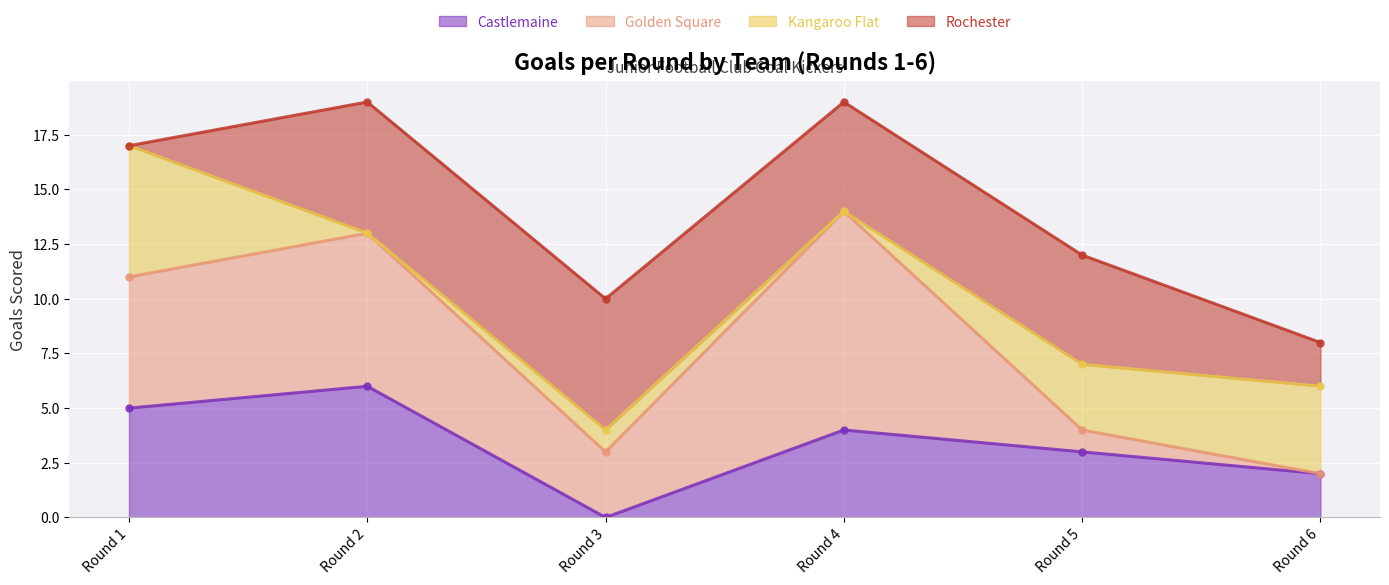

Reading left to right, transcribe all the data shown in this chart.

Castlemaine: 5	6	0	4	3	2
Golden Square: 6	7	3	10	1	0
Kangaroo Flat: 6	0	1	0	3	4
Rochester: 0	6	6	5	5	2